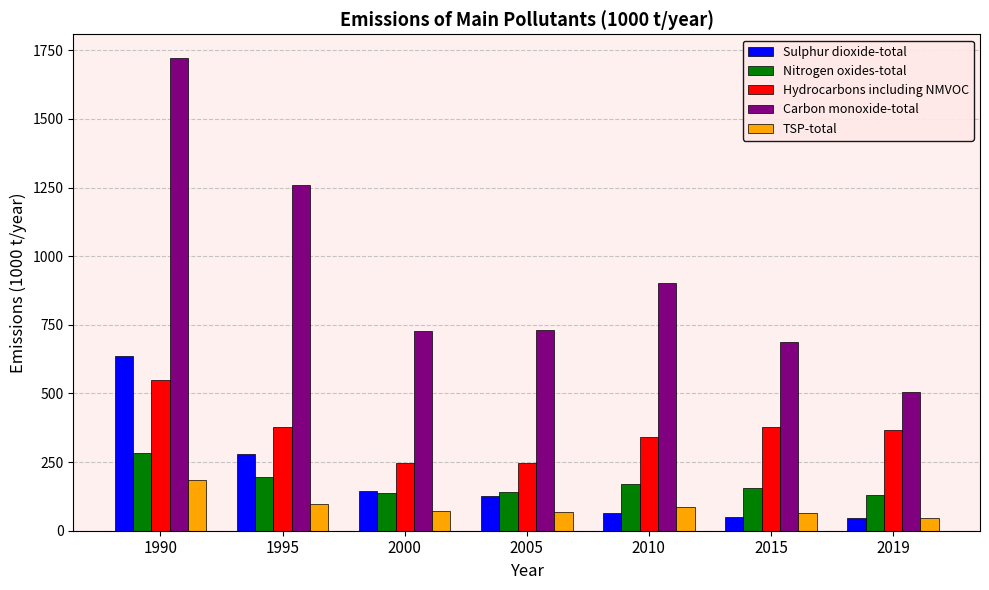

Rank the series at 1990 from highest to lowest value.

Carbon monoxide-total, Sulphur dioxide-total, Hydrocarbons including NMVOC, Nitrogen oxides-total, TSP-total